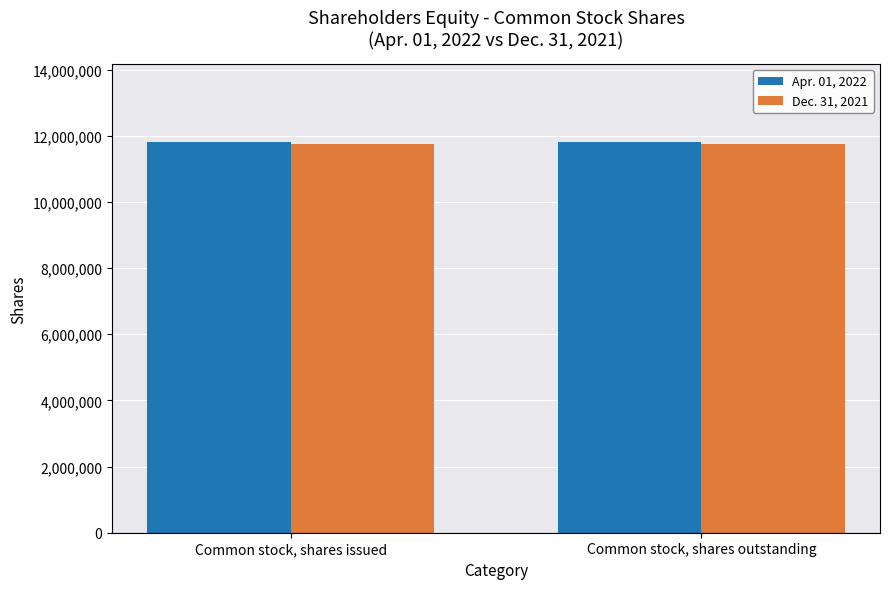

List the series in order of their overall mean, highest first.

Apr. 01, 2022, Dec. 31, 2021